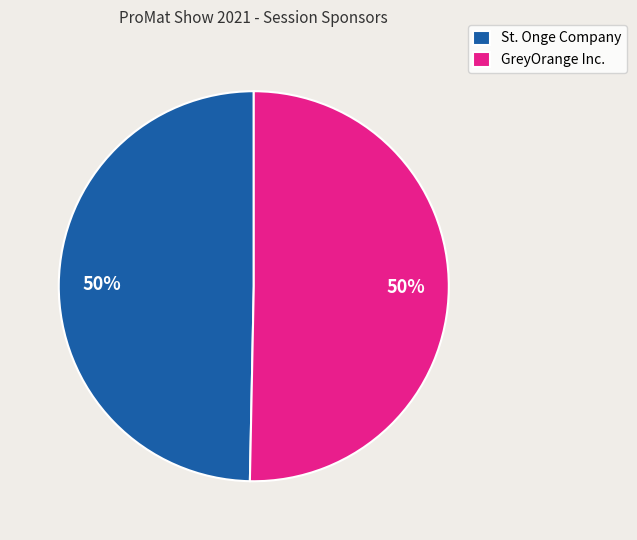

How many segments does this pie chart have?

2